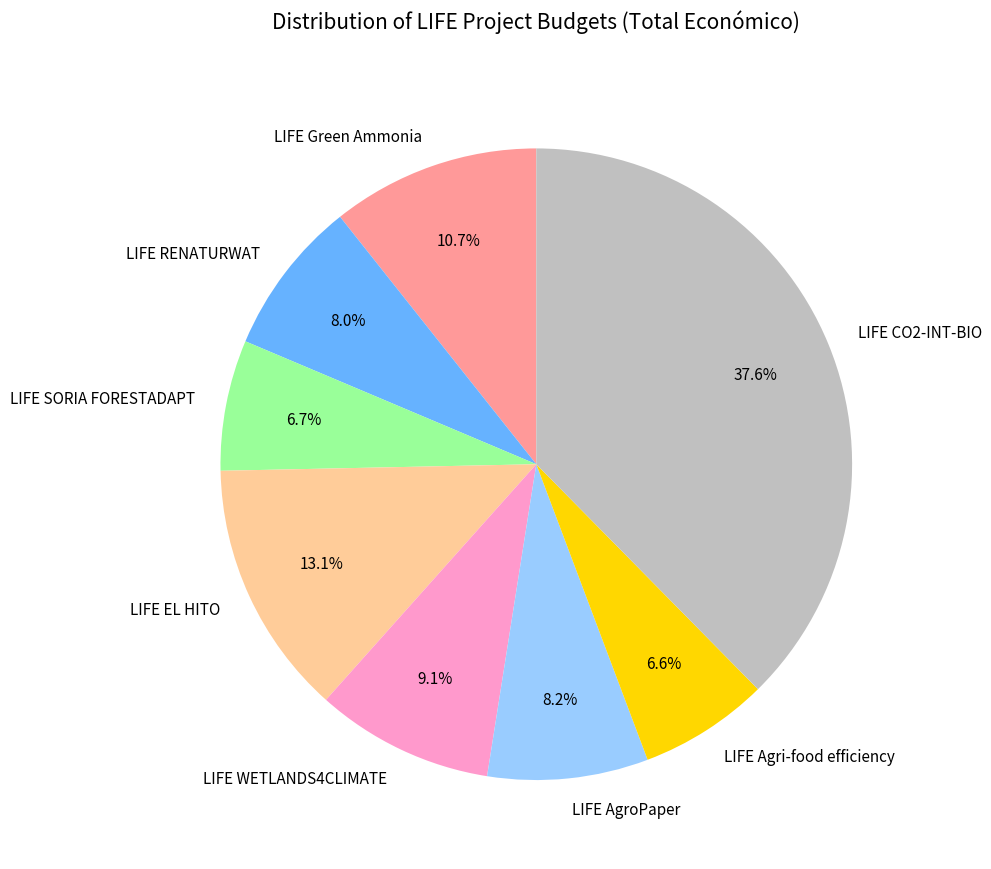

Combined, what portion of the pie is LIFE SORIA FORESTADAPT and LIFE Green Ammonia?

17.4%